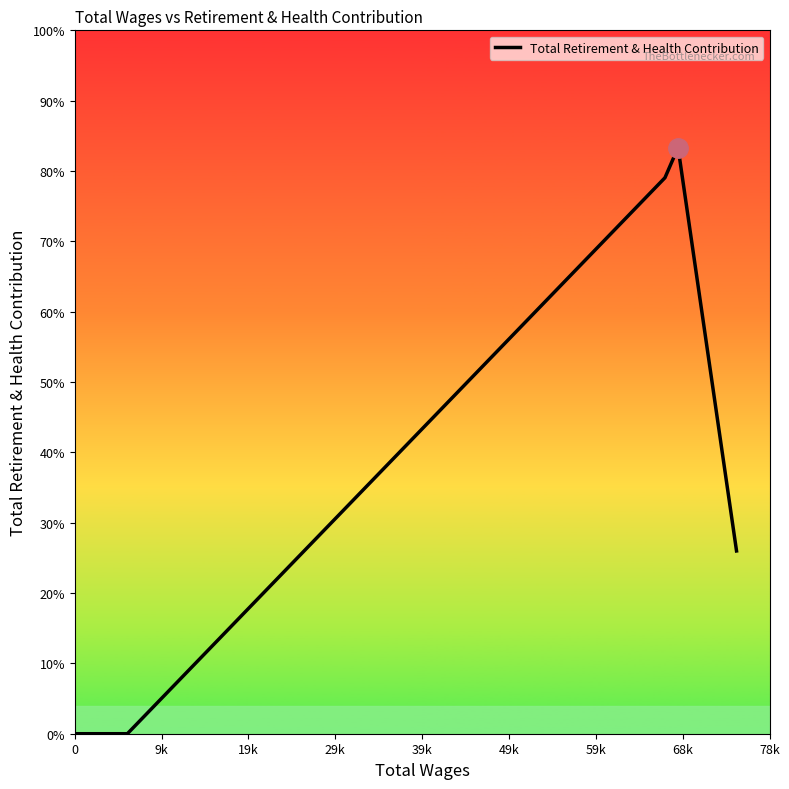

True or false: there are more than 1 points higher than both neighbors.

False